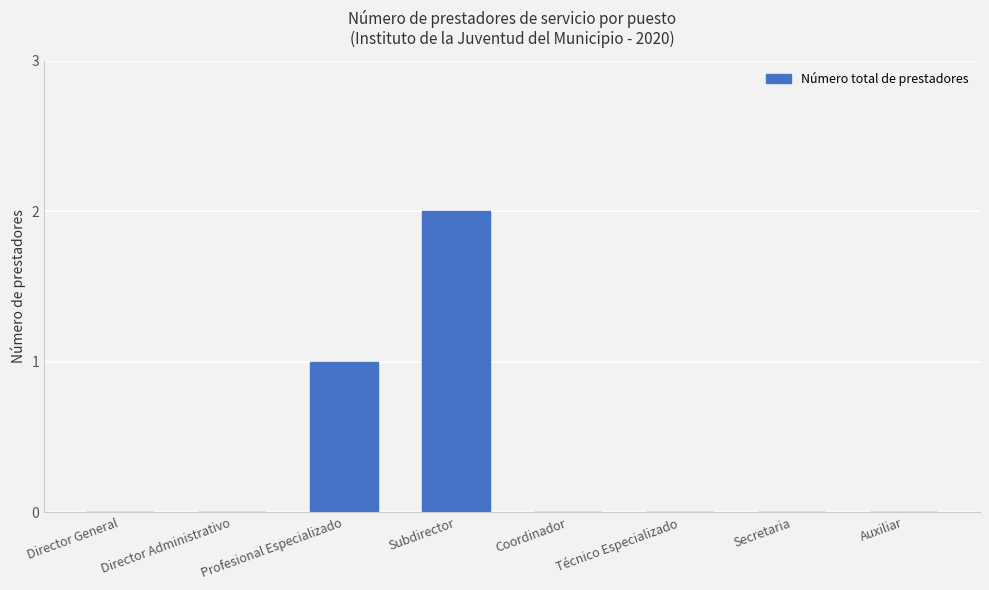

Between Subdirector and Profesional Especializado, which is larger?

Subdirector